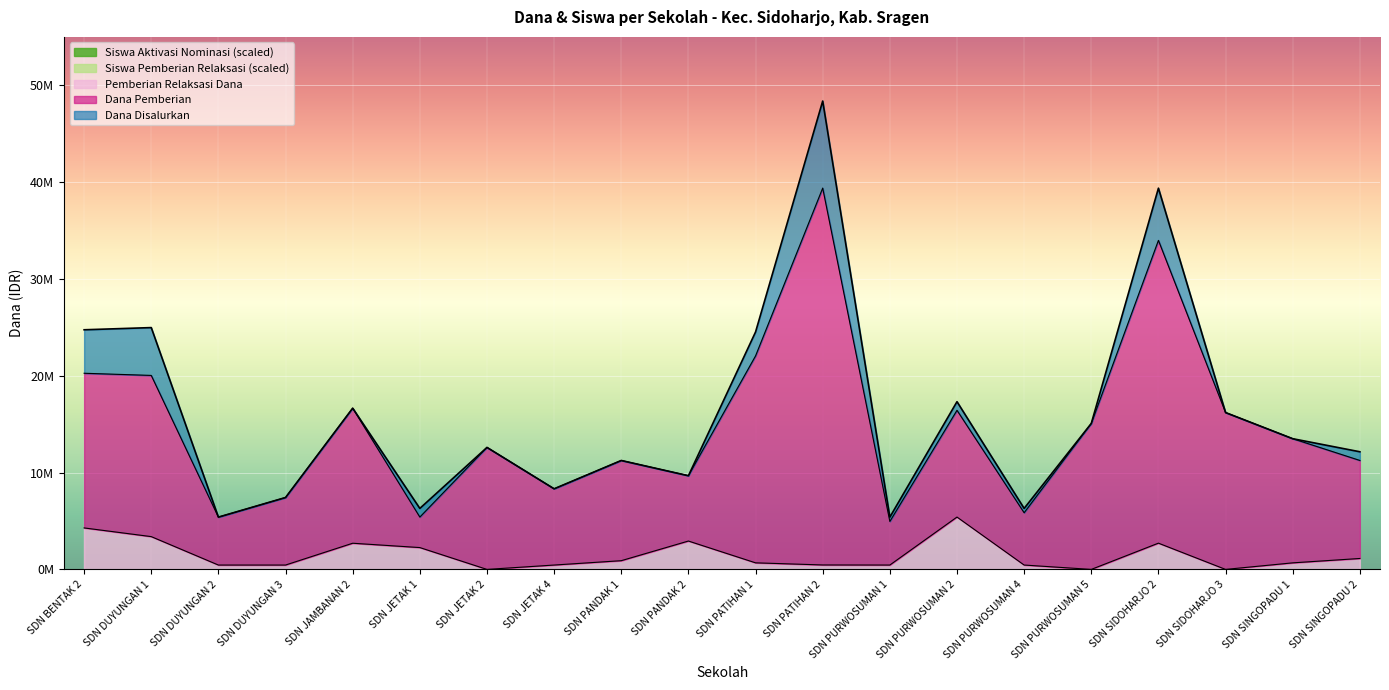

The value of Dana Disalurkan at SDN SINGOPADU 2 is 3623634. True or false?

False